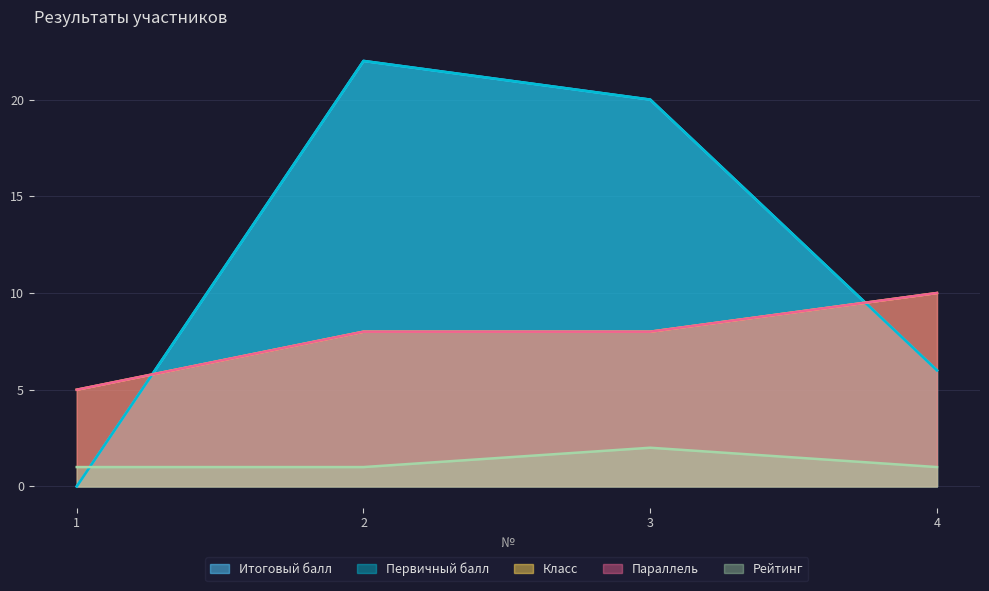

Between 2 and 3, which series saw the biggest shift?

Итоговый балл